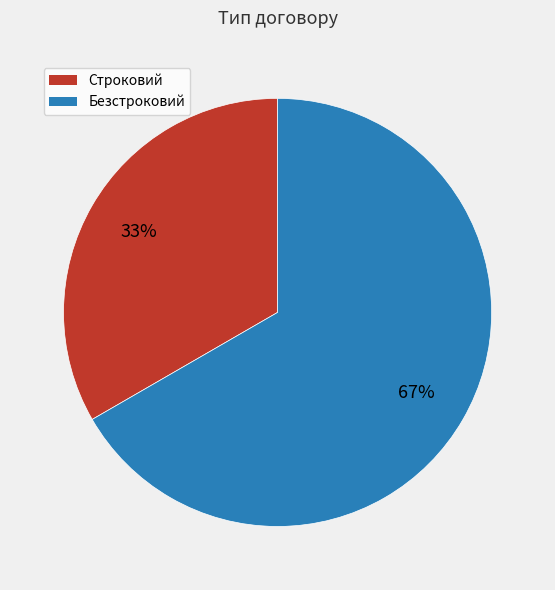

Which category has the smallest portion of the pie?

Строковий